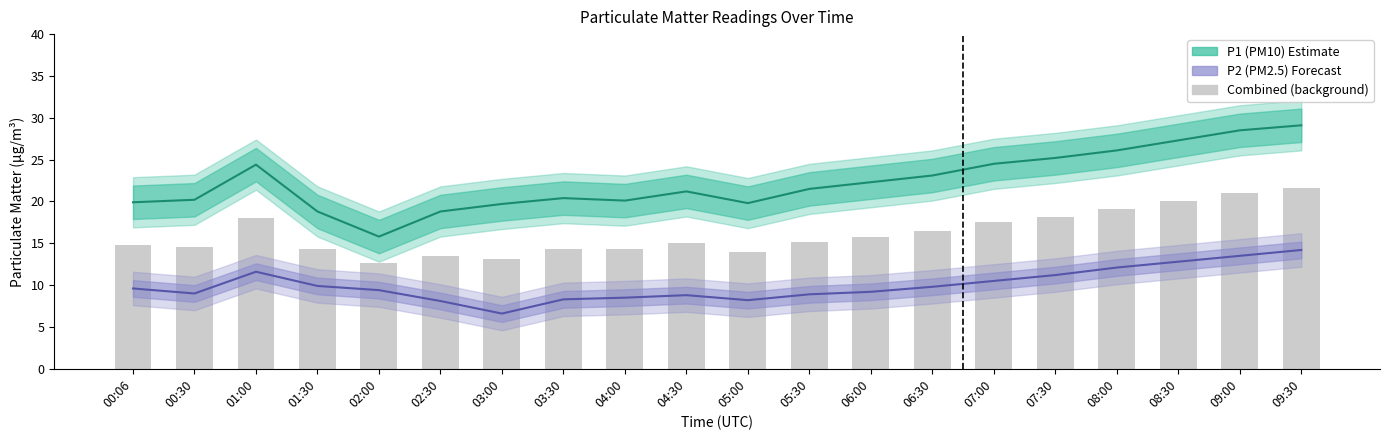

What value does the P2 (PM2.5) series have at 04:30?

8.8